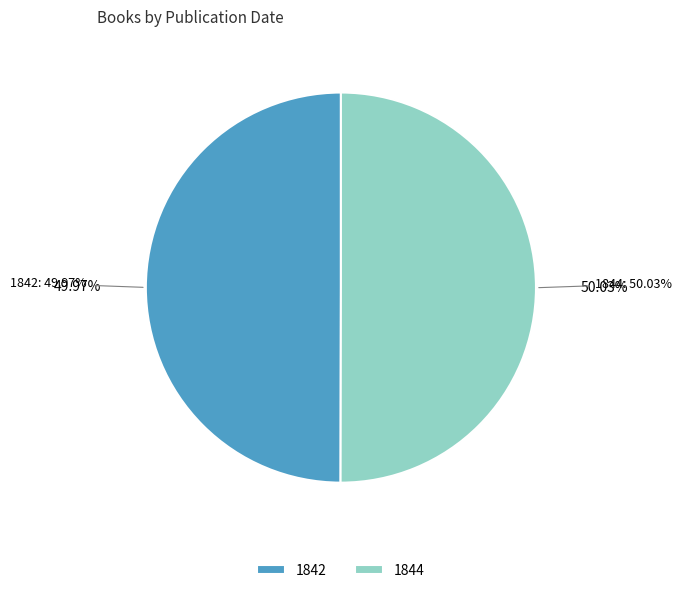

Which slice is the smallest?

1842